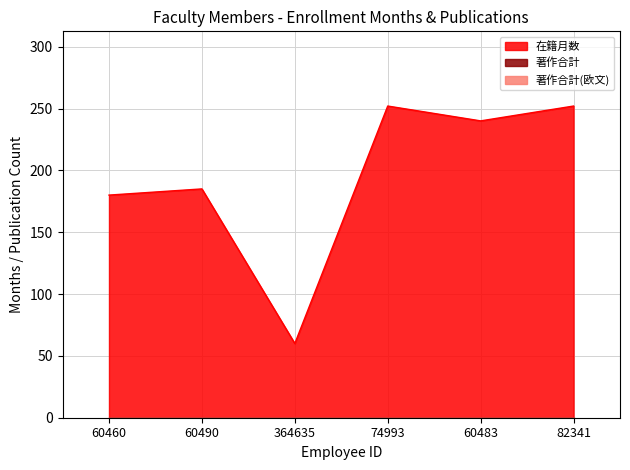

Which series has the largest range (max minus min)?

在籍月数